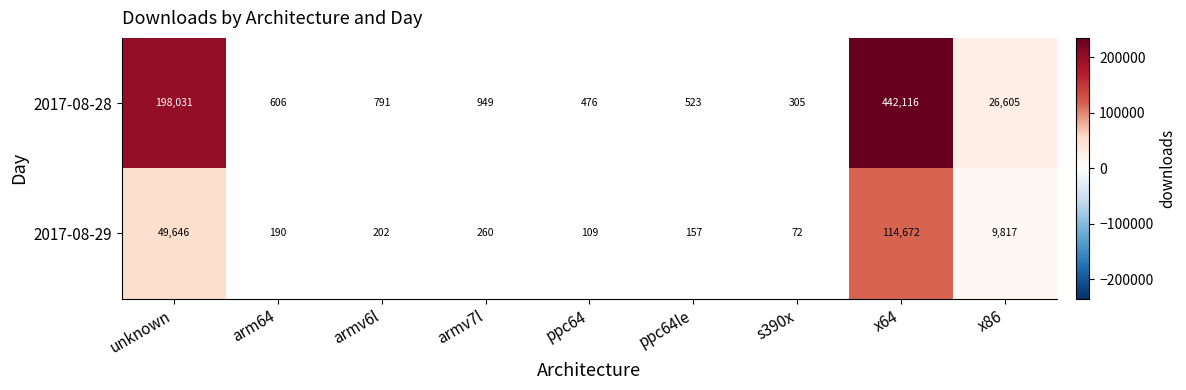

Reading left to right, list all the values displayed in this chart.

2017-08-28: unknown=198031	arm64=606	armv6l=791	armv7l=949	ppc64=476	ppc64le=523	s390x=305	x64=442116	x86=26605
2017-08-29: unknown=49646	arm64=190	armv6l=202	armv7l=260	ppc64=109	ppc64le=157	s390x=72	x64=114672	x86=9817